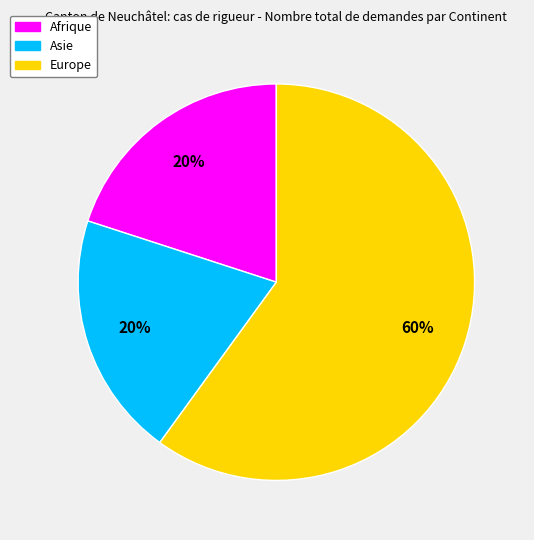

True or false: Europe accounts for 60% of the total.

True